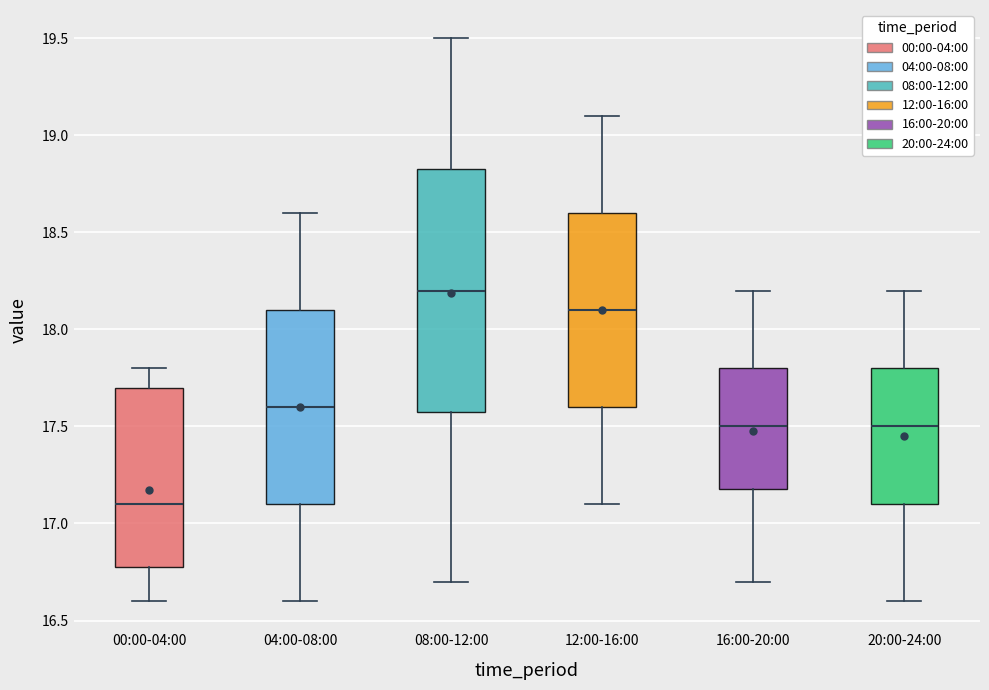

Reading left to right, transcribe this box plot: for each box, give where its median line is, the range the box spans, and where its two whiskers end, as read against the y-axis. The values are not printed on the chart, so give them approximately, as read against the axis.

00:00-04:00: median 17.10, box 16.80 to 17.70, whiskers 16.60 to 17.80
04:00-08:00: median 17.60, box 17.10 to 18.10, whiskers 16.60 to 18.60
08:00-12:00: median 18.20, box 17.60 to 18.85, whiskers 16.70 to 19.50
12:00-16:00: median 18.10, box 17.60 to 18.60, whiskers 17.10 to 19.10
16:00-20:00: median 17.50, box 17.20 to 17.80, whiskers 16.70 to 18.20
20:00-24:00: median 17.50, box 17.10 to 17.80, whiskers 16.60 to 18.20